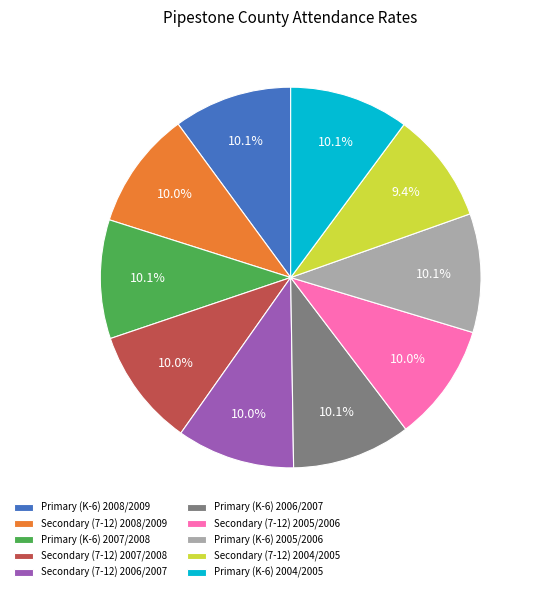

Between Secondary (7-12) 2004/2005 and Secondary (7-12) 2008/2009, which is larger?

Secondary (7-12) 2008/2009